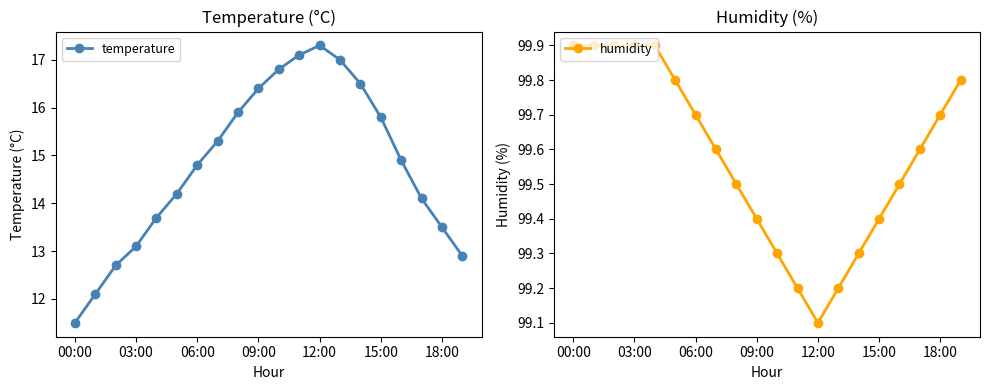

Reading left to right, what are all the values shown in this chart?

temperature: 11.5	12.1	12.7	13.1	13.7	14.2	14.8	15.3	15.9	16.4	16.8	17.1	17.3	17.0	16.5	15.8	14.9	14.1	13.5	12.9
humidity: 99.9	99.9	99.9	99.9	99.9	99.8	99.7	99.6	99.5	99.4	99.3	99.2	99.1	99.2	99.3	99.4	99.5	99.6	99.7	99.8